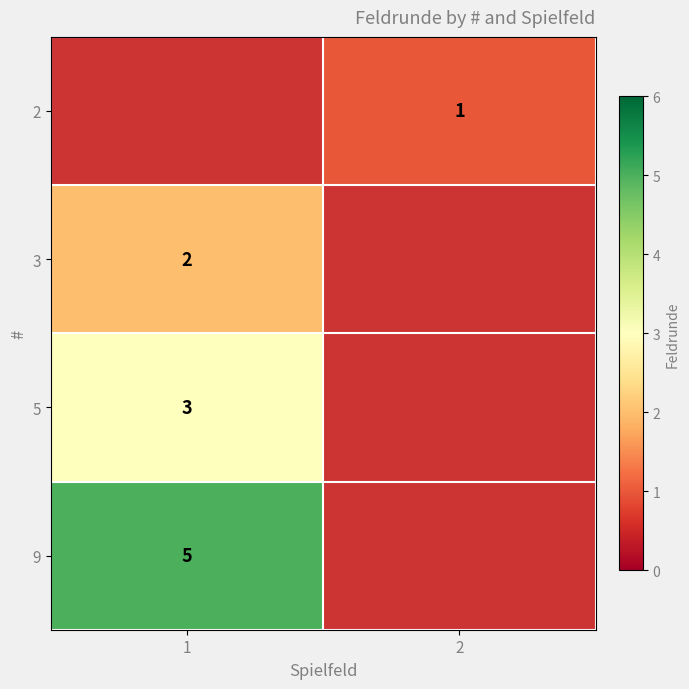

The 3 series shows 2 at 1. True or false?

True